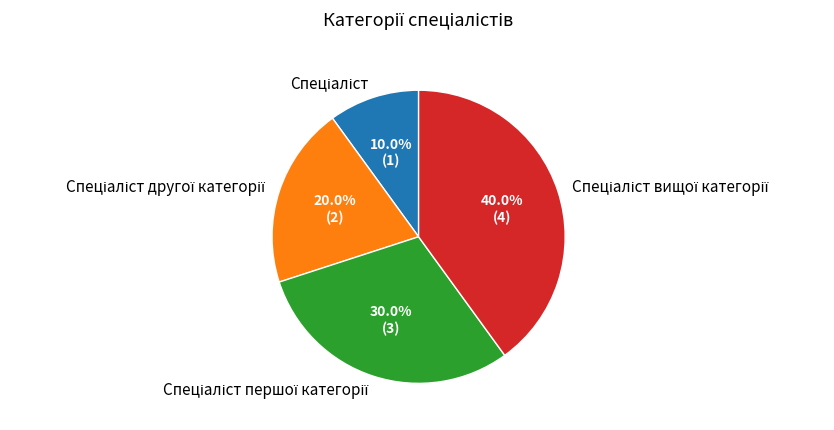

To the nearest percent, what is the average slice percentage?

25%